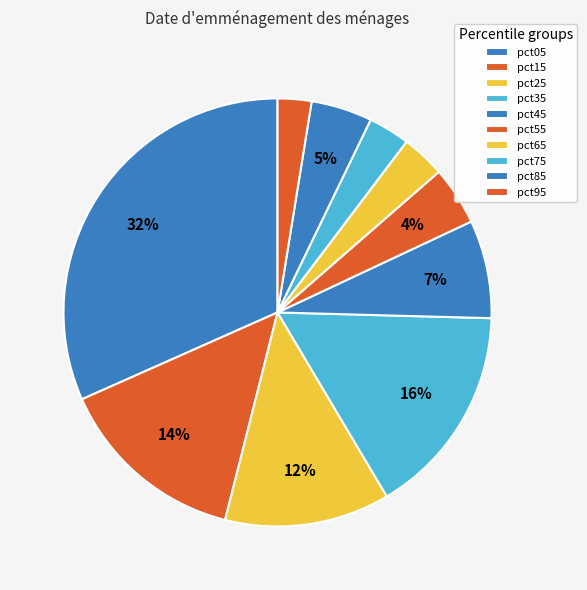

How many segments does this pie chart have?

10